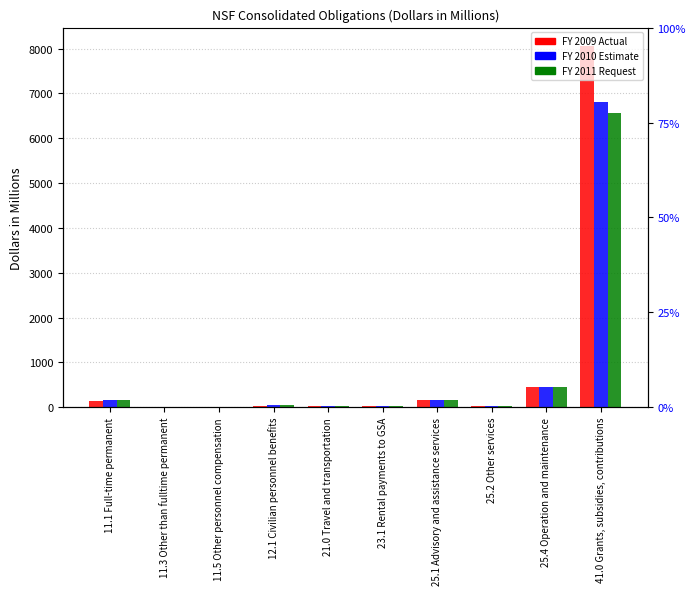

Rank the series by their maximum value, from lowest to highest.

FY 2011 Request, FY 2010 Estimate, FY 2009 Actual